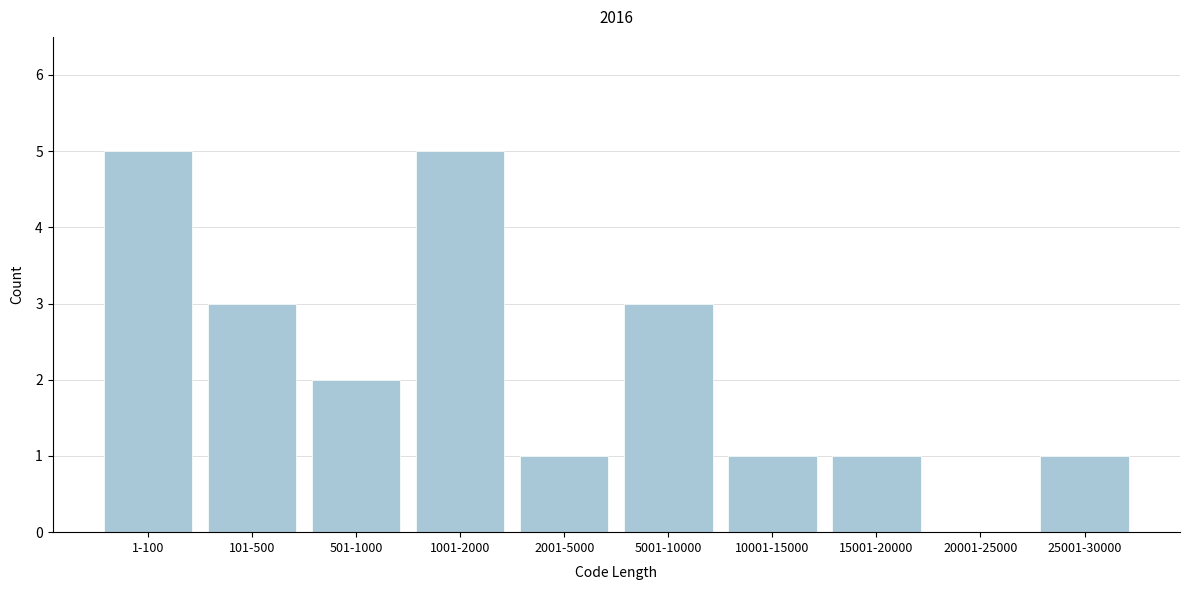

Reading right to left, what are all the values shown in this chart?

25001-30000=1	20001-25000=0	15001-20000=1	10001-15000=1	5001-10000=3	2001-5000=1	1001-2000=5	501-1000=2	101-500=3	1-100=5